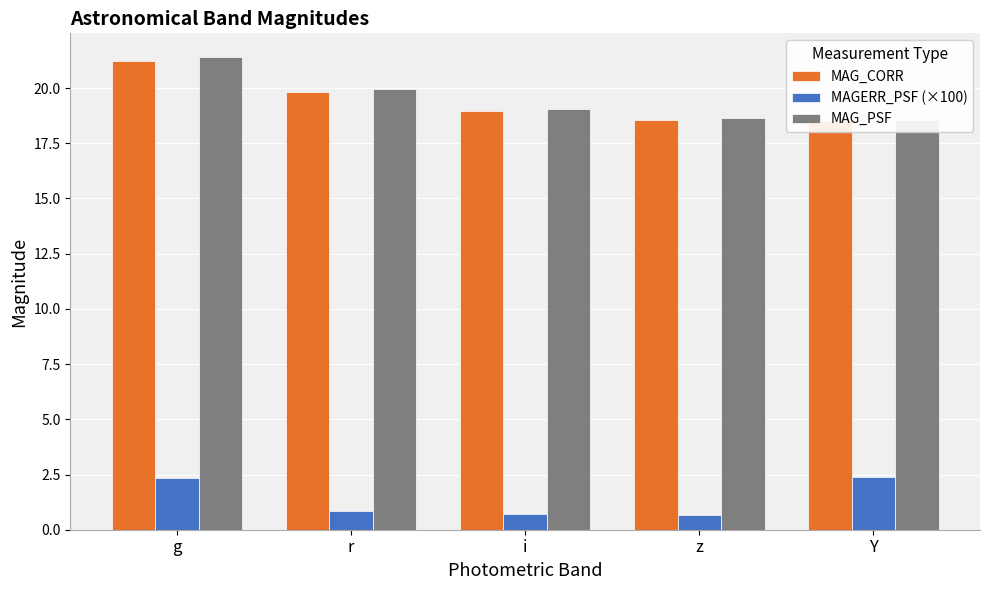

Which has a higher value, i or Y?

i